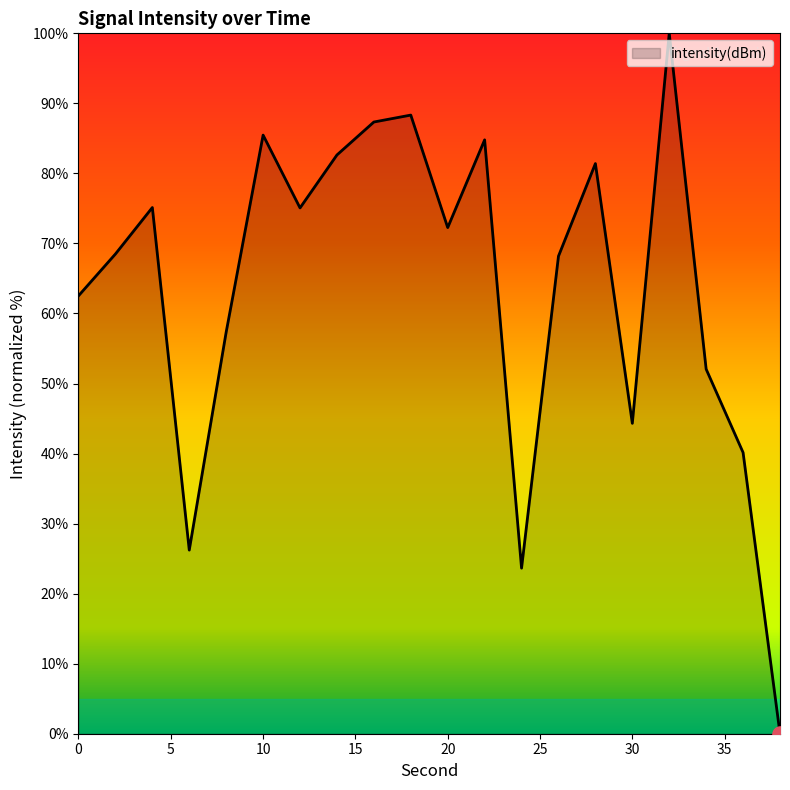

What is the greatest value displayed?

100.0